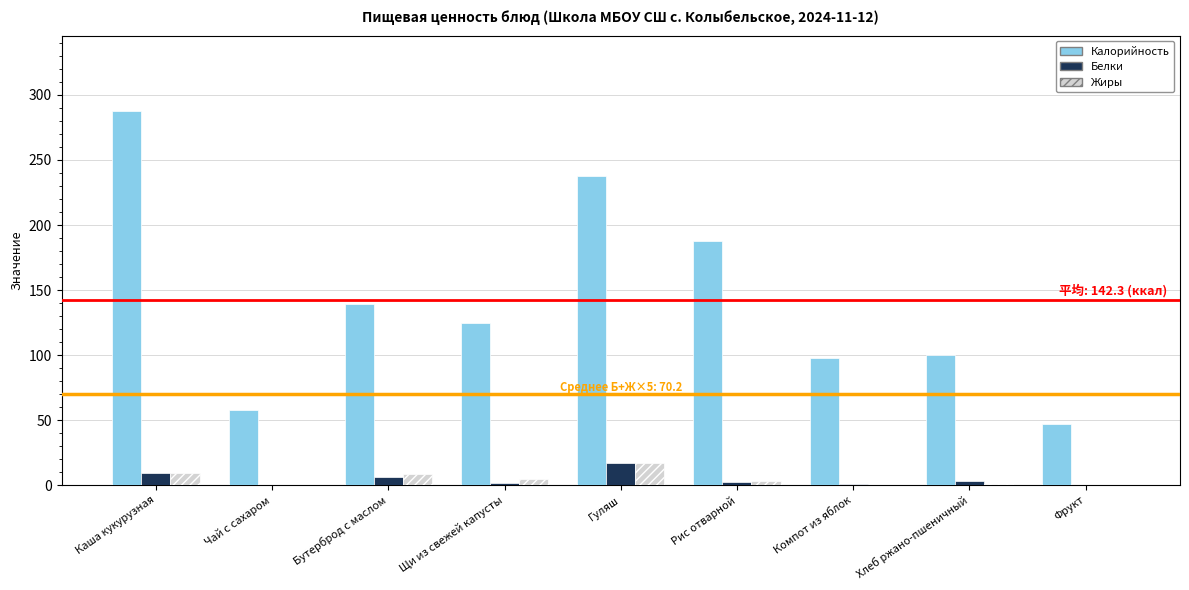

How many distinct data groups are displayed?

3